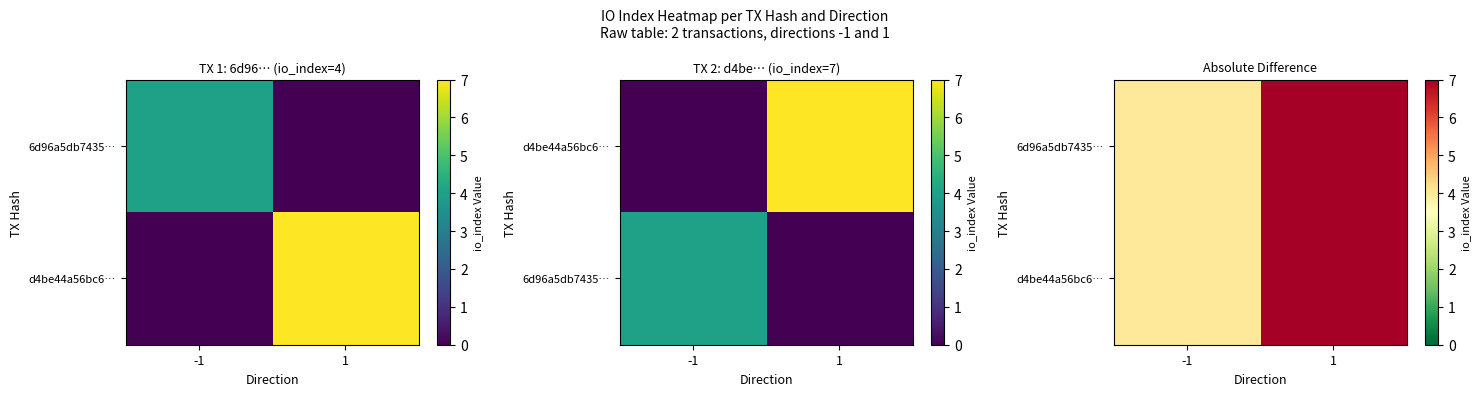

Which label corresponds to the smallest value in the chart?

-1